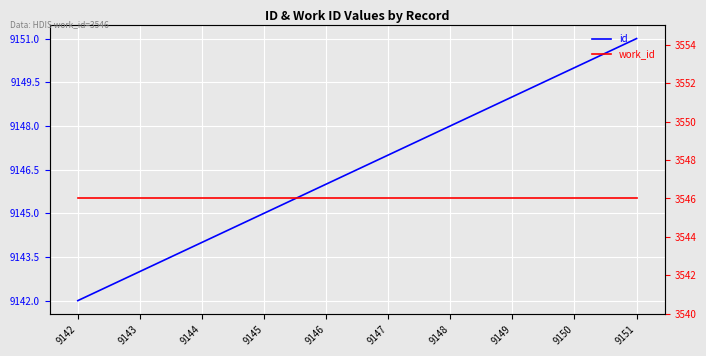

What is the value of the id point at the 3rd from the left?

9144